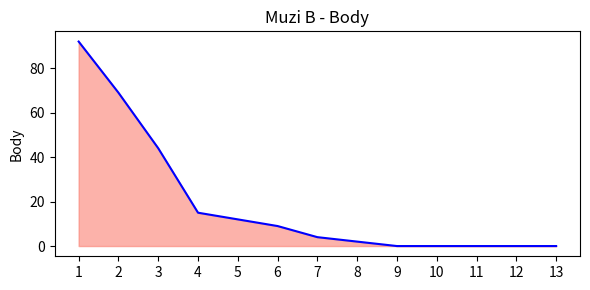

At which category does the chart reach its peak across all series?

1